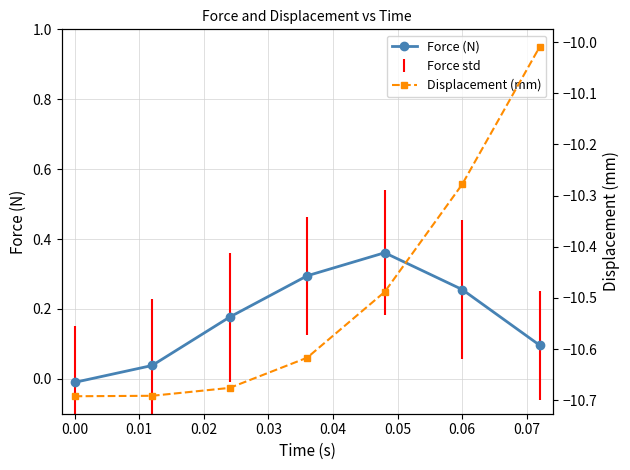

Which series changed the most between 0.00 and 0.05?

Displacement (mm)